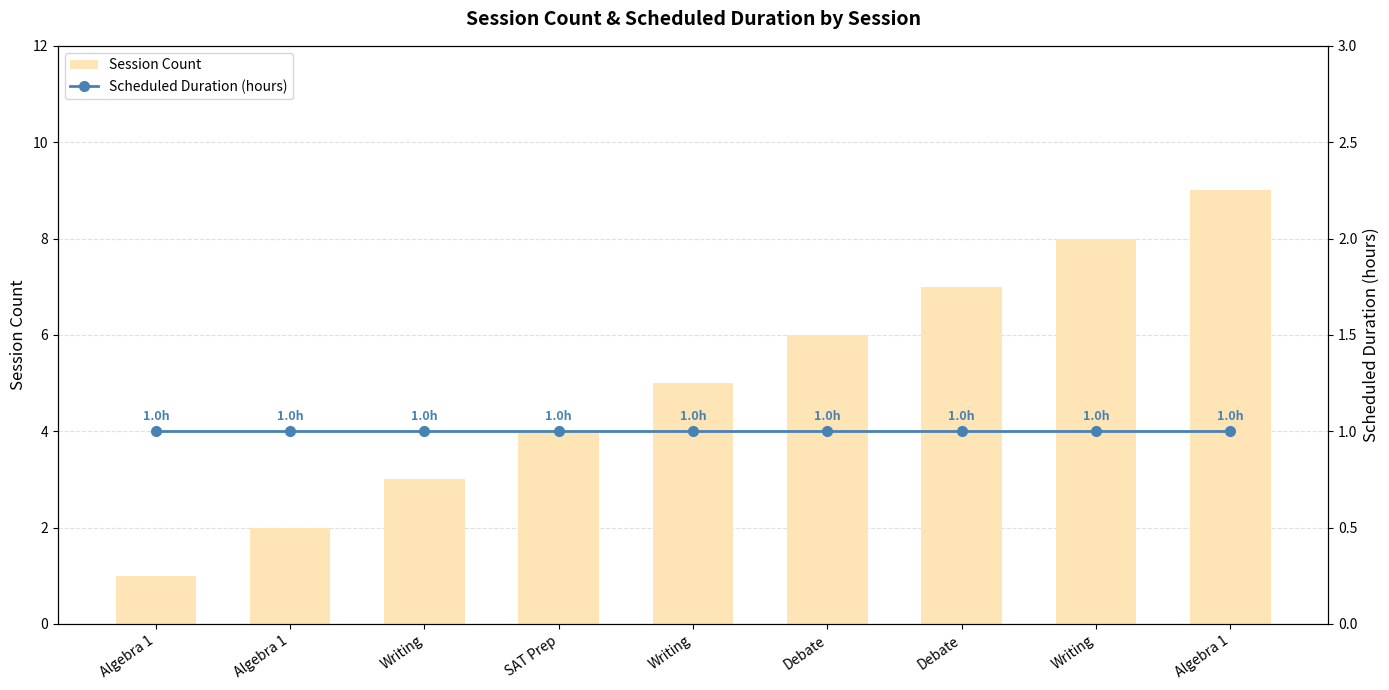

The Session Count series shows 2 at Writing. True or false?

False